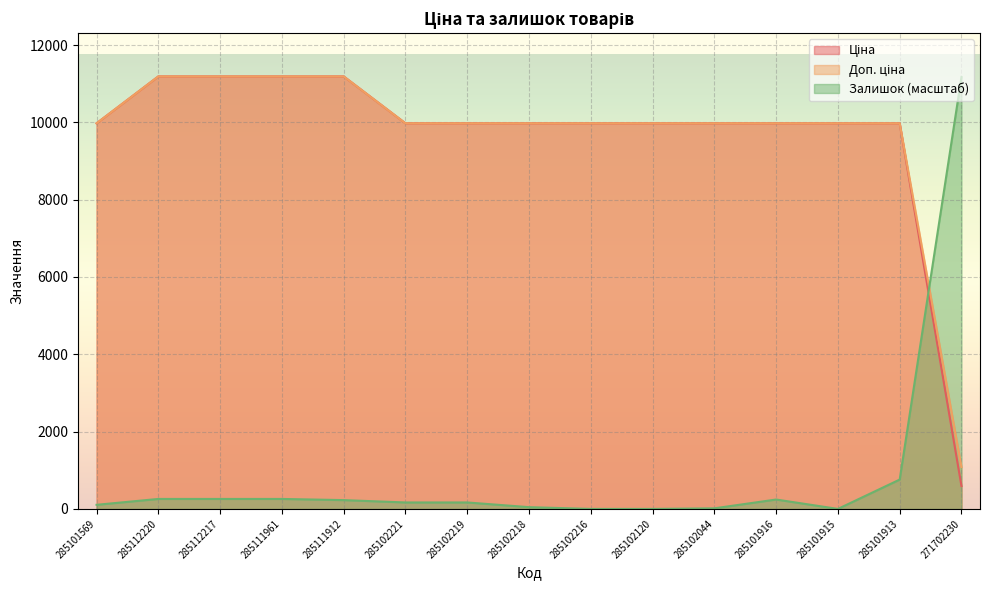

Which category has the lowest value across all series?

285102216